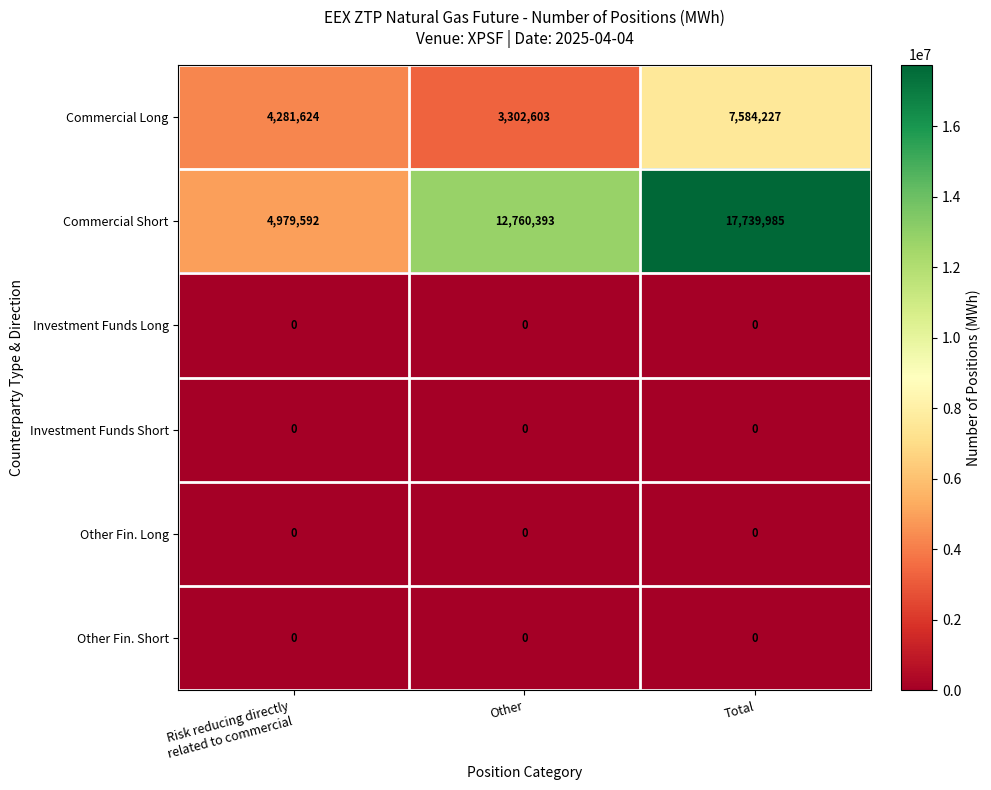

What is the maximum value shown in the chart?

17739985